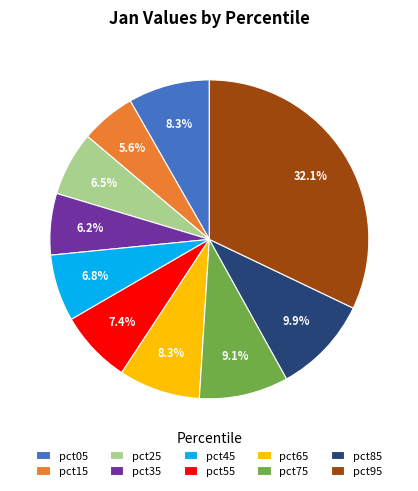

How many segments does this pie chart have?

10